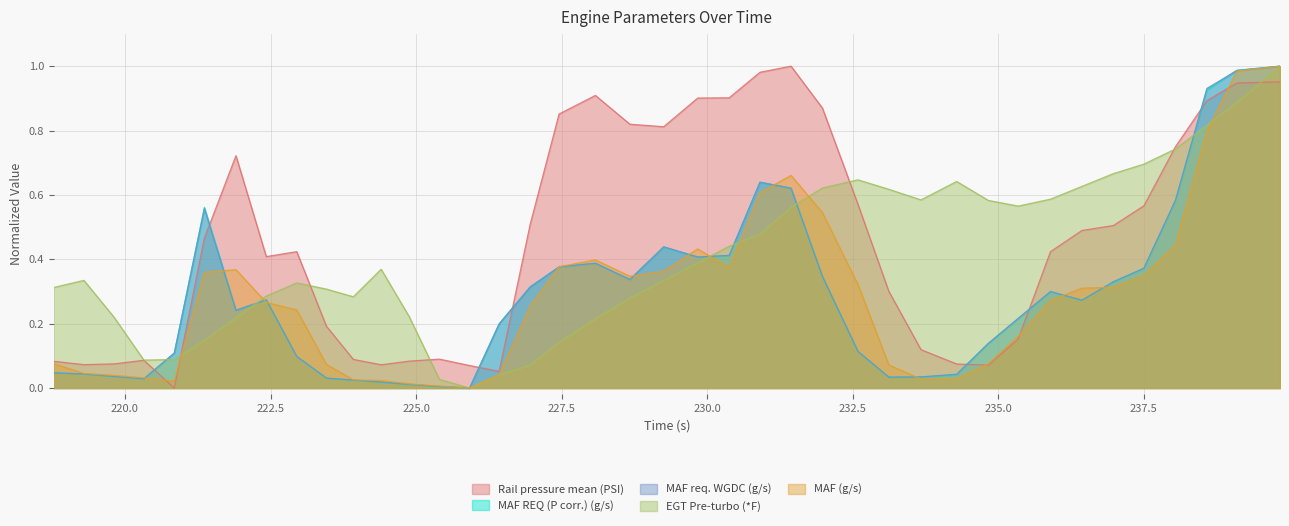

At which category is the sum across all series the highest?

239.839